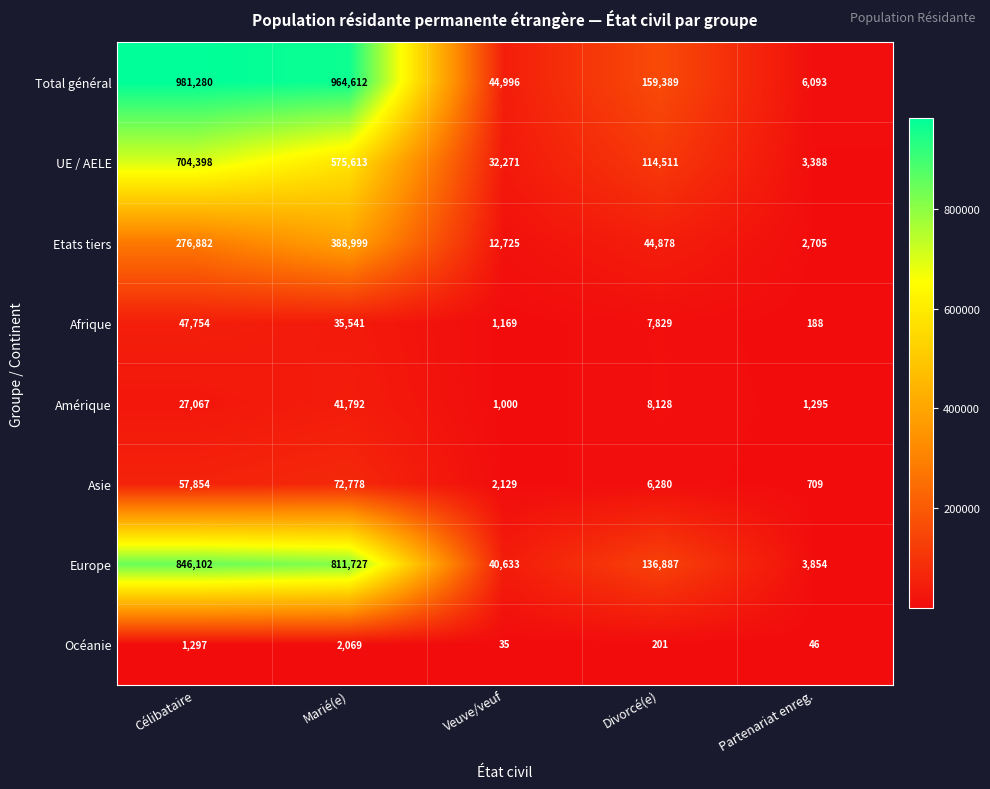

What is the approximate value of Total général at Célibataire, to the nearest 10?

981280